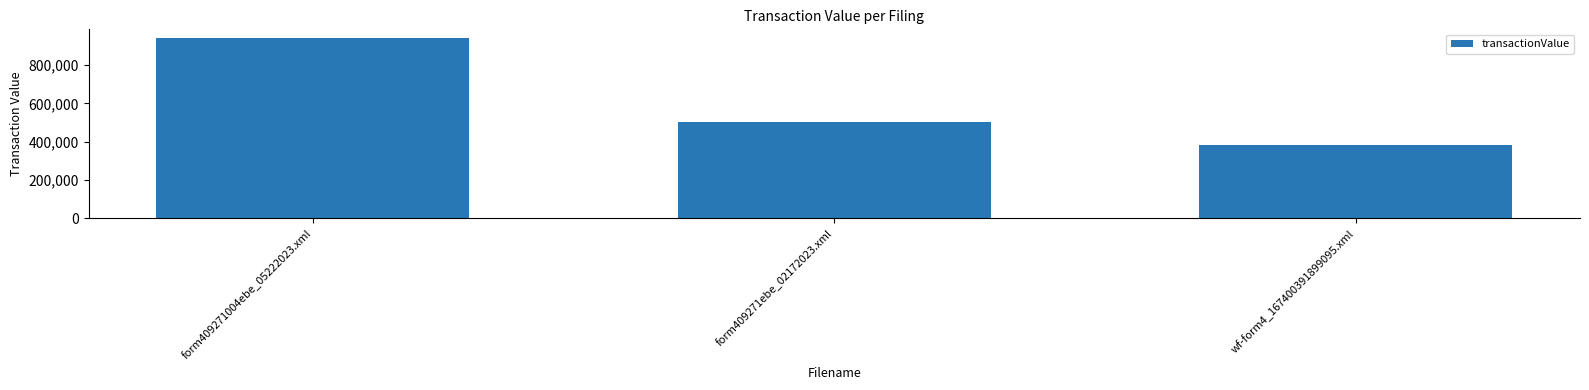

Which has a higher value, form409271ebe_02172023.xml or form409271004ebe_05222023.xml?

form409271004ebe_05222023.xml